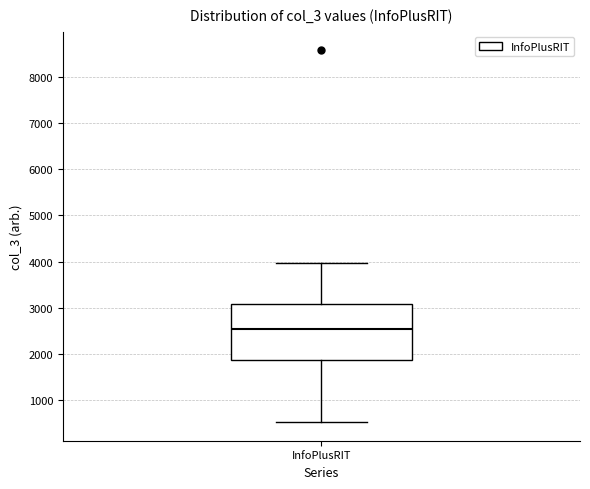

Where does the upper whisker of the box for InfoPlusRIT end on the y-axis? The values are not printed on the chart, so give them approximately, as read against the axis.

4000